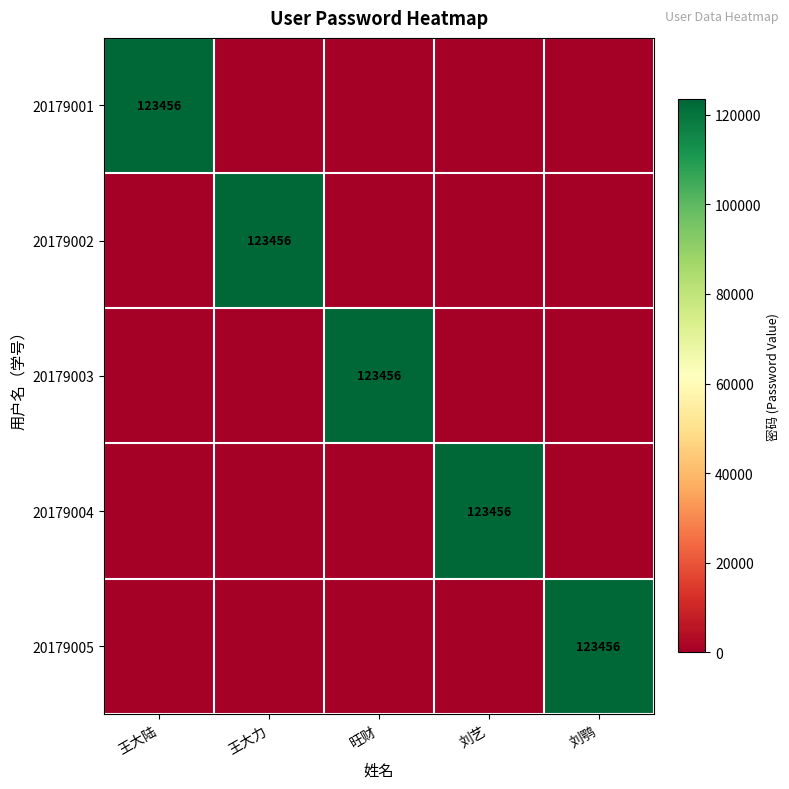

The value of 20179001 at 王大陆 is 123456. True or false?

True